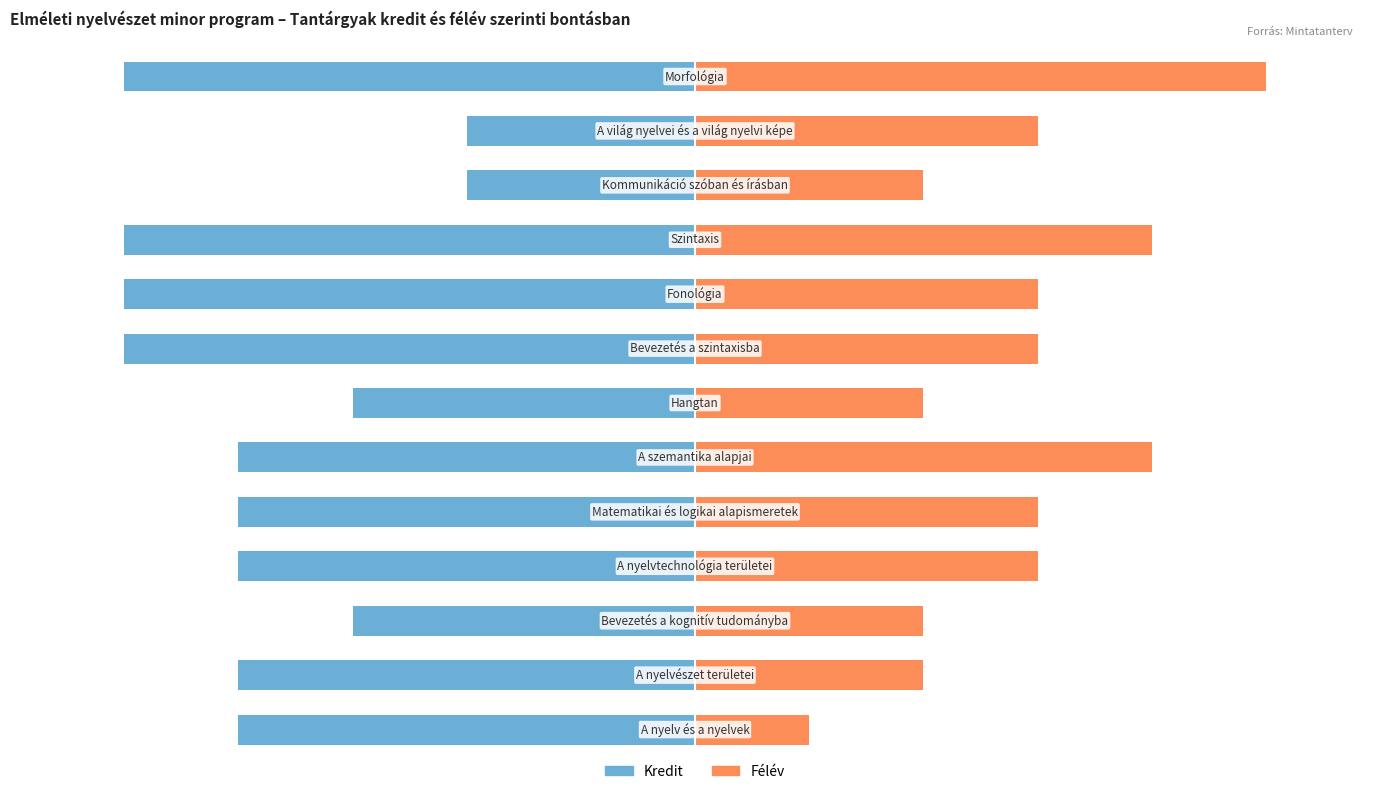

At how many categories does at least one series exceed 2?

8